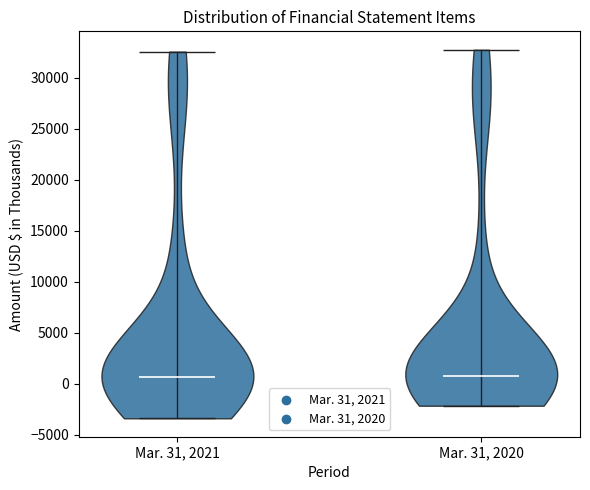

Reading left to right, read every violin against the y-axis: where its median line is, and the lowest and highest points it reaches. The values are not printed on the chart, so give them approximately, as read against the axis.

Mar. 31, 2021: median line 500, lowest point -3500, highest point 32500
Mar. 31, 2020: median line 500, lowest point -2000, highest point 32500